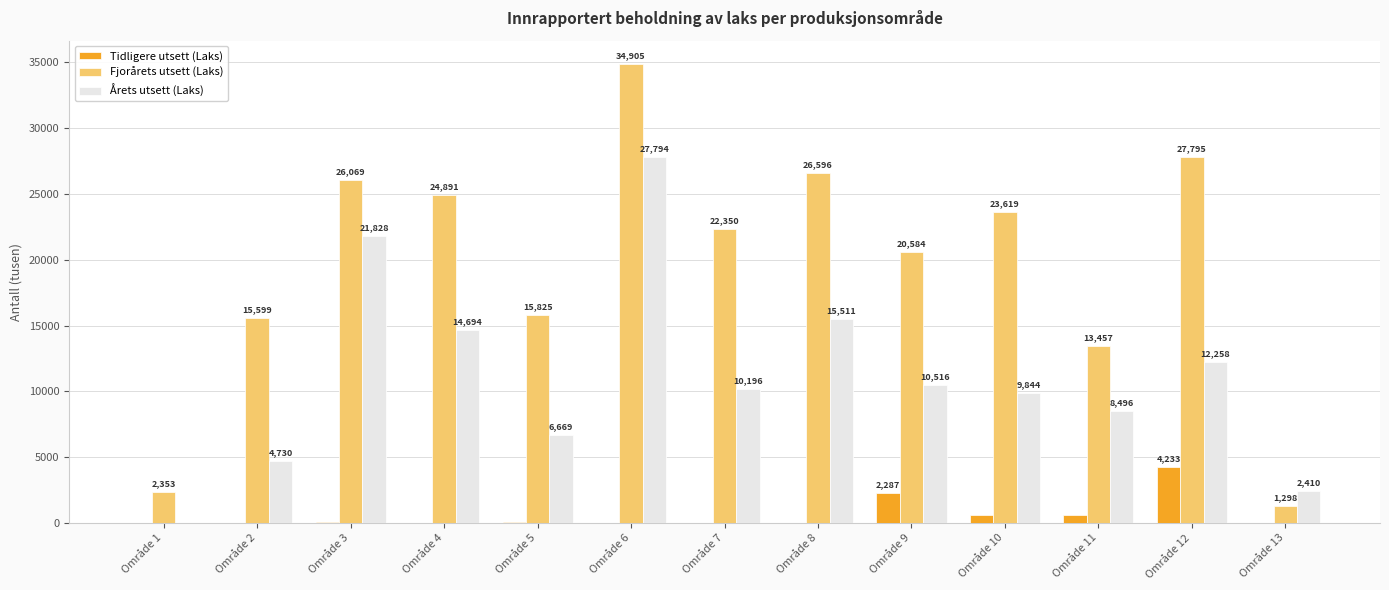

At which label is Årets utsett (Laks) closest to 13897?

Område 4